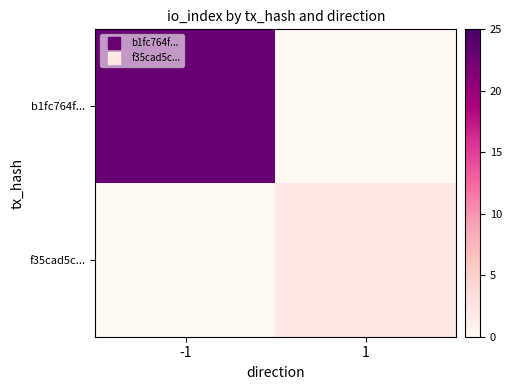

Reading left to right, extract all data points from this chart.

b1fc764f...: -1=23	1=0
f35cad5c...: -1=0	1=2